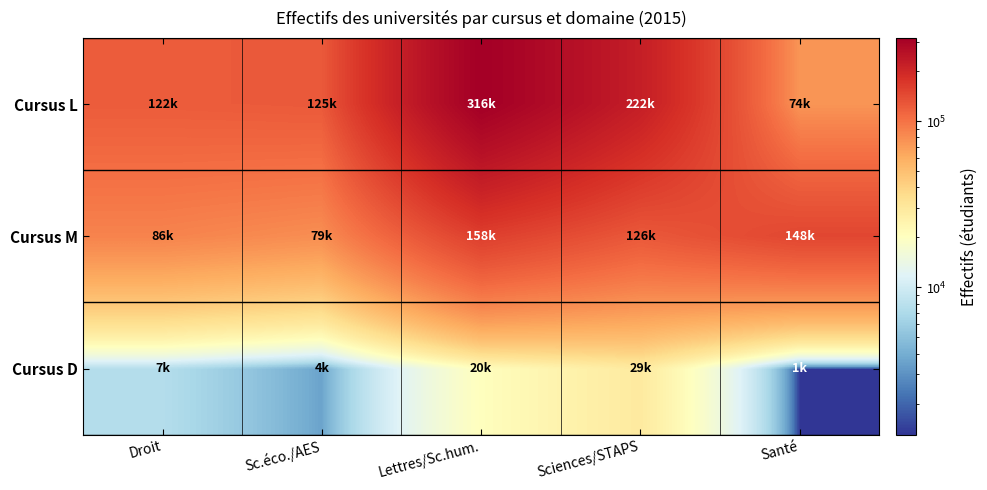

Reading left to right, what are all the values shown in this chart?

Cursus L: Droit=121953.0	Sc.éco./AES=124574.6	Lettres/Sc.hum.=316438.2	Sciences/STAPS=221614.8	Santé=74497.7
Cursus M: Droit=86497.8	Sc.éco./AES=78940.8	Lettres/Sc.hum.=158073.5	Sciences/STAPS=125601.6	Santé=147796.3
Cursus D: Droit=7477.0	Sc.éco./AES=3576.0	Lettres/Sc.hum.=20478.0	Sciences/STAPS=29092.0	Santé=1301.0